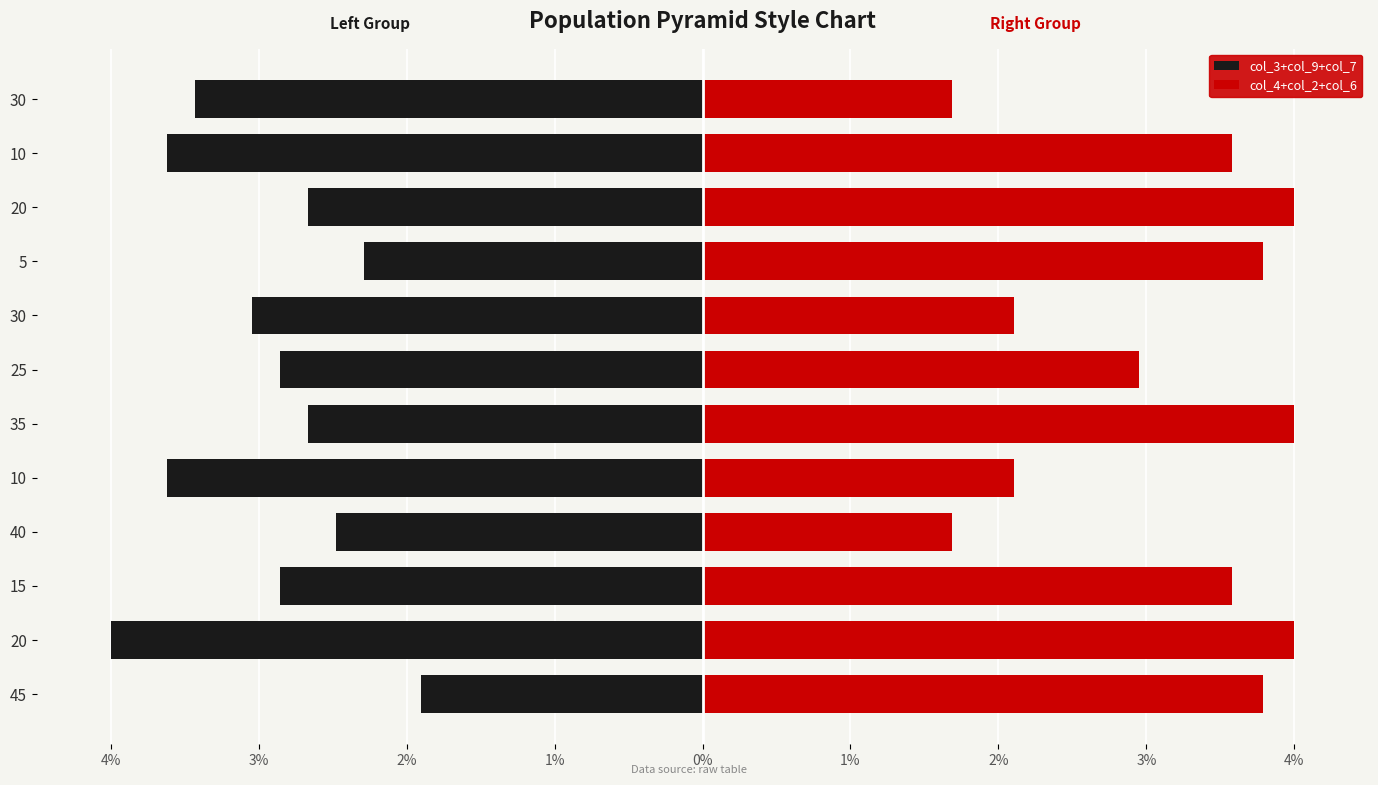

True or false: col_3+col_9+col_7 has a value of -1.9 at 25.

False